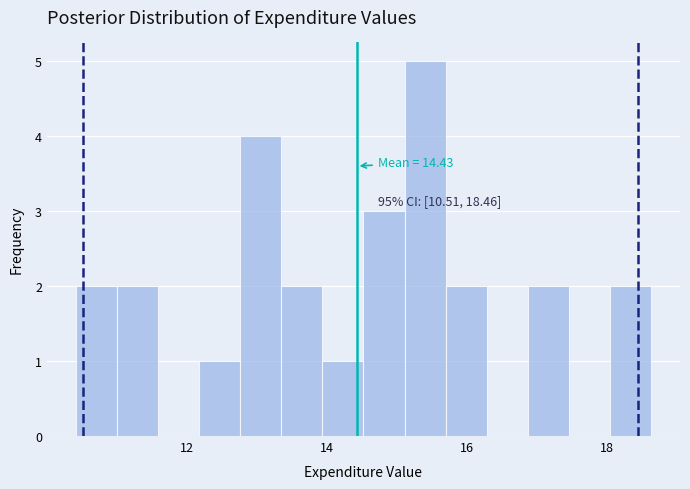

Around what value on the x-axis is the tallest bar? Give the approximate position of its centre, as read against the axis.

15.4